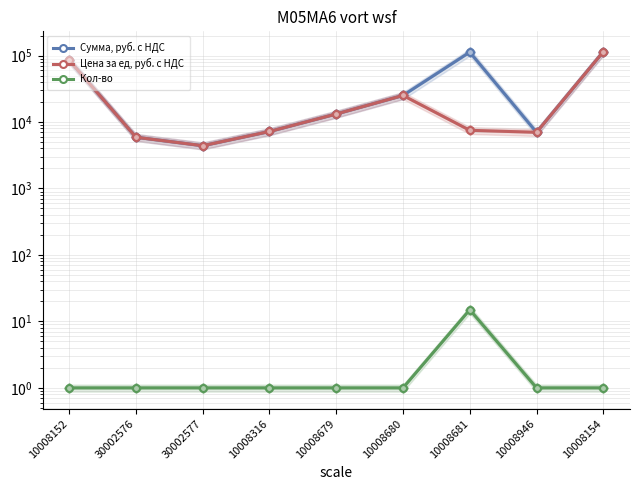

Where does the Сумма, руб. с НДС series first go above 13200?

10008152